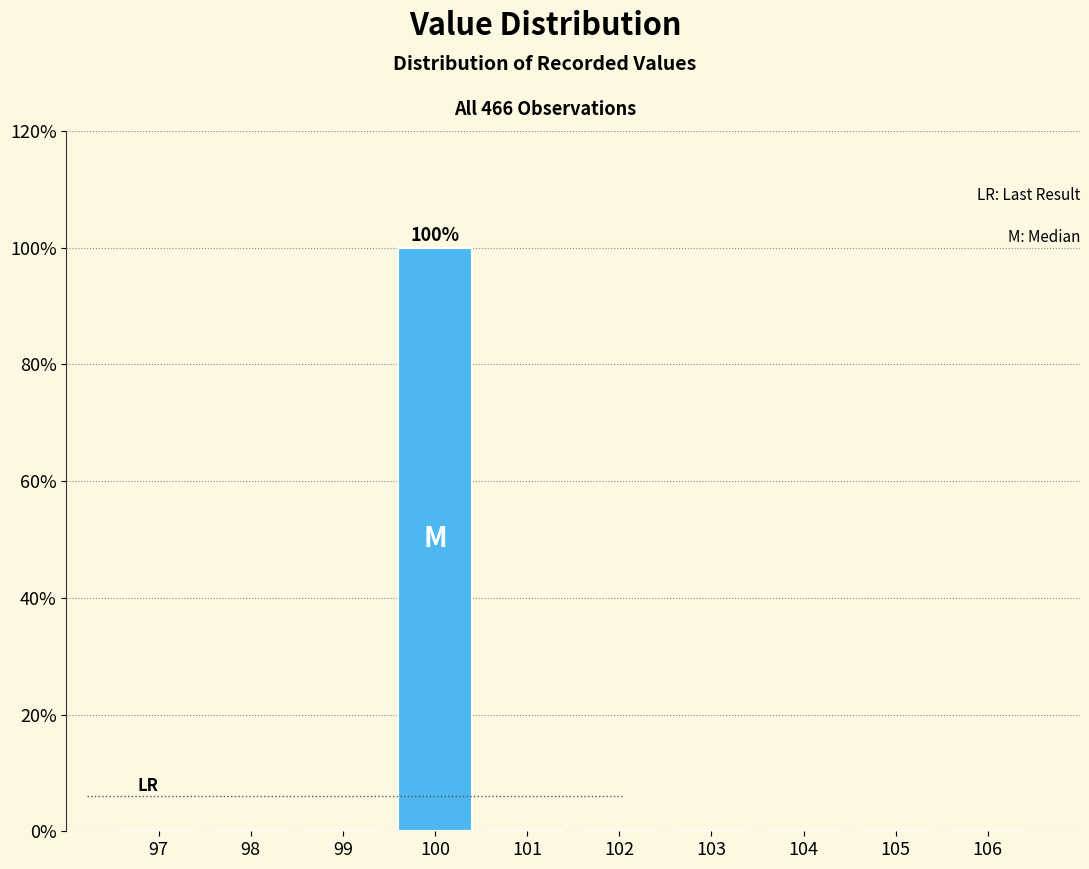

Over which range of the x-axis is the bar tallest?

99.5 to 100.5